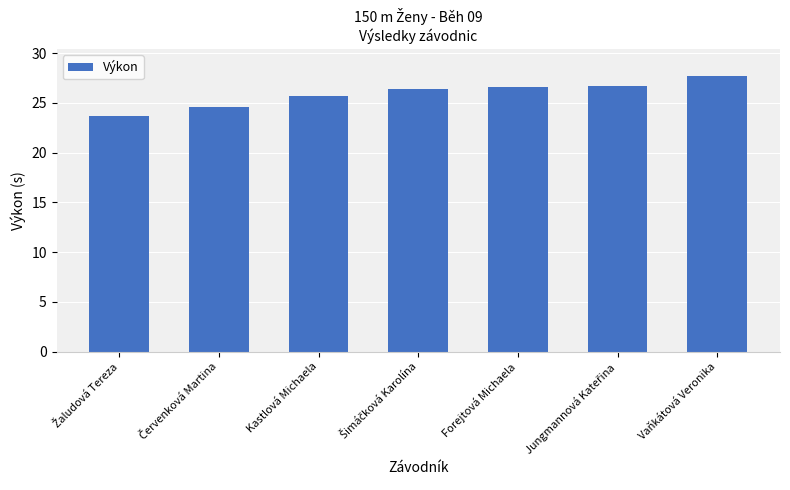

How many values exceed 26?

4